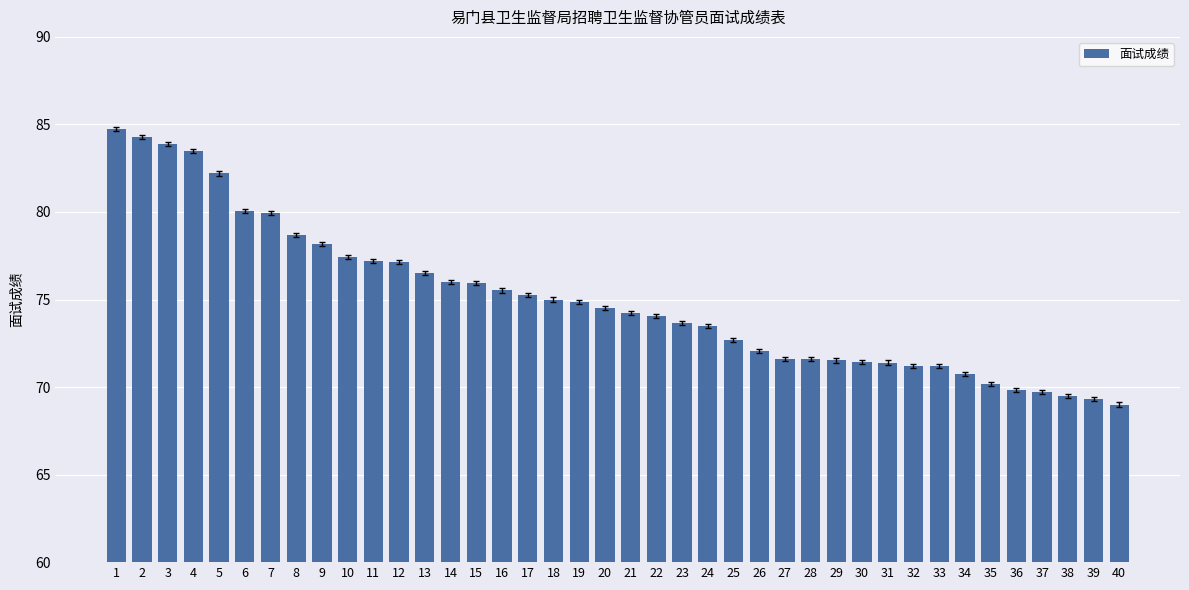

What is the ratio of the value at 14 to the value at 6?

0.9